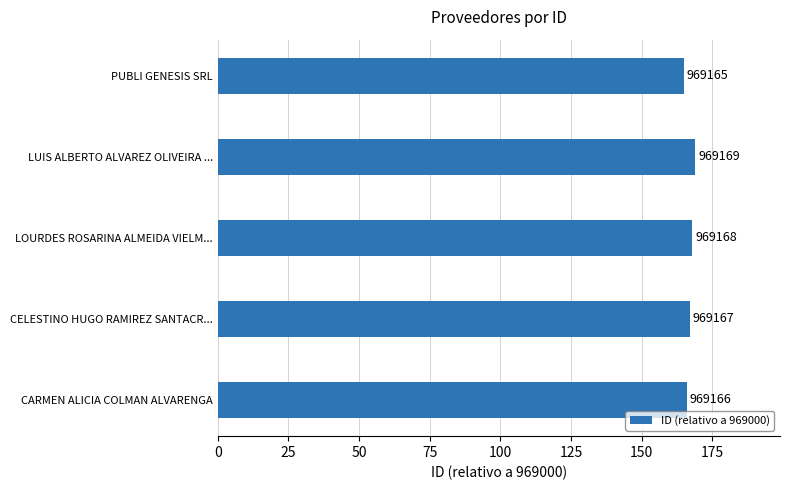

How many values are between 166 and 168?

3